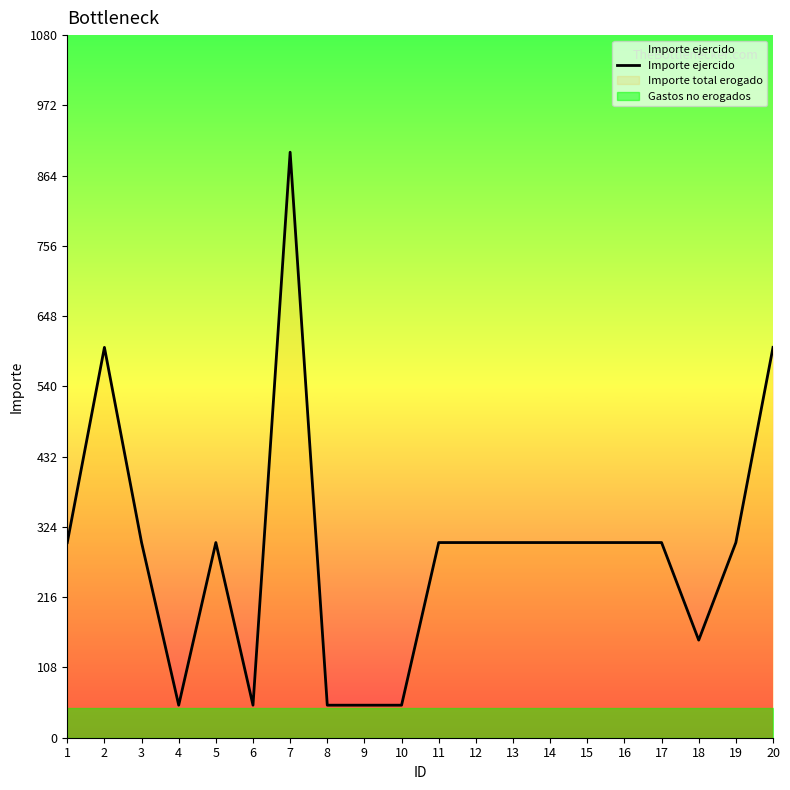

Reading right to left, list all the values displayed in this chart.

20=600	19=300	18=150	17=300	16=300	15=300	14=300	13=300	12=300	11=300	10=50	9=50	8=50	7=900	6=50	5=300	4=50	3=300	2=600	1=300